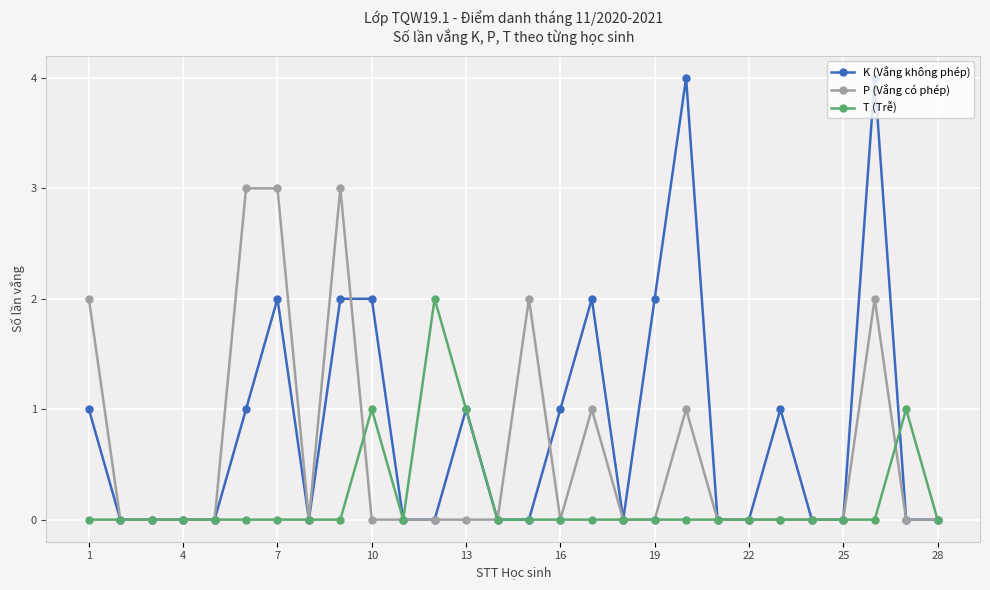

How many K (Vắng không phép) values are between 0 and 2?

26